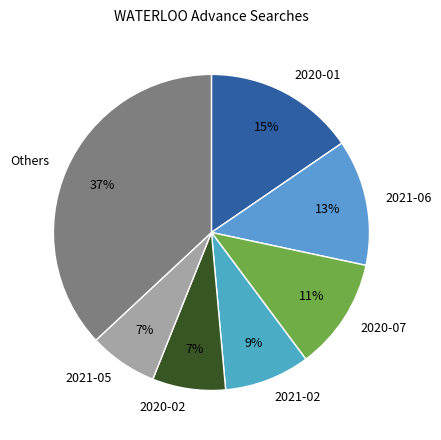

To the nearest percent, what is the average slice percentage?

14%